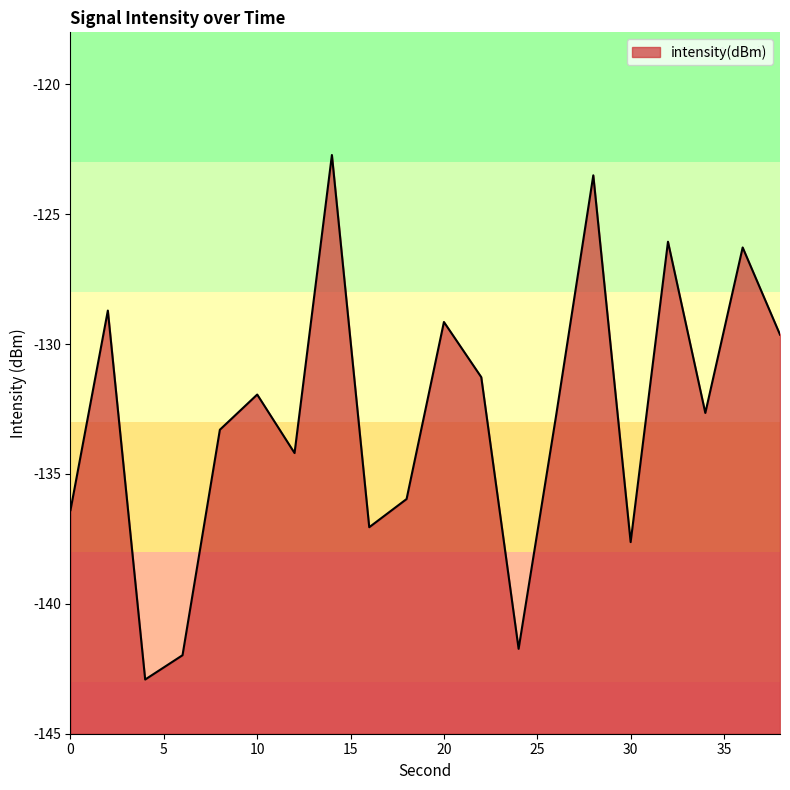

Reading left to right, what are all the values shown in this chart?

-136.4	-128.7	-142.9	-142.0	-133.3	-131.9	-134.2	-122.7	-137.1	-136.0	-129.2	-131.3	-141.7	-132.8	-123.5	-137.6	-126.1	-132.7	-126.3	-129.6